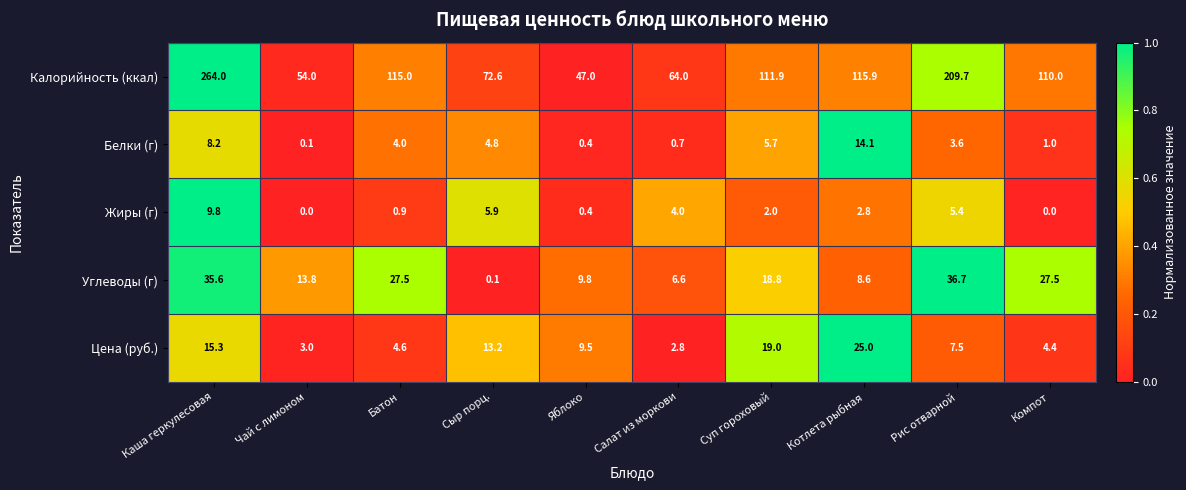

Between Салат из моркови and Котлета рыбная, which series saw the biggest shift?

Калорийность (ккал)